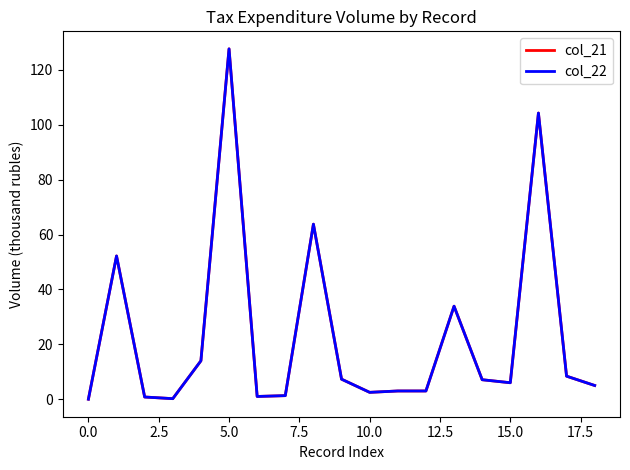

At how many categories does at least one series exceed 23?

5